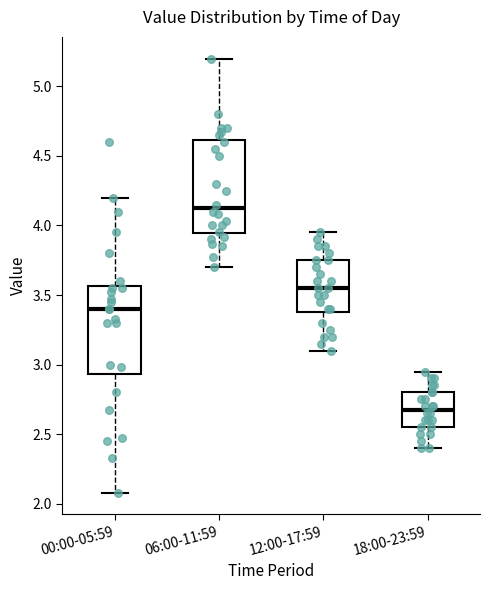

Which box's median line is the lowest?

18:00-23:59